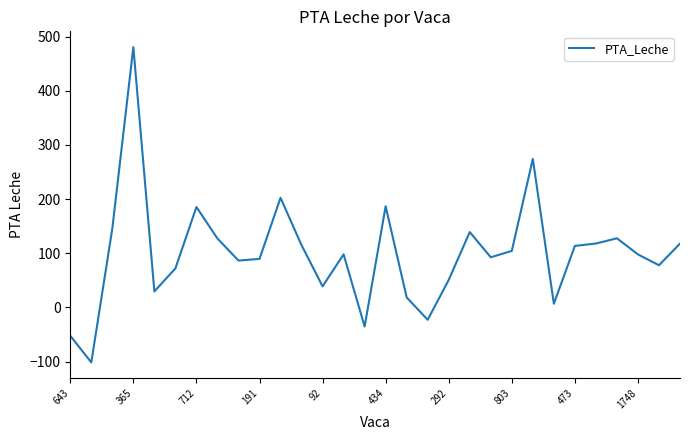

What is the maximum value shown in the chart?

480.6